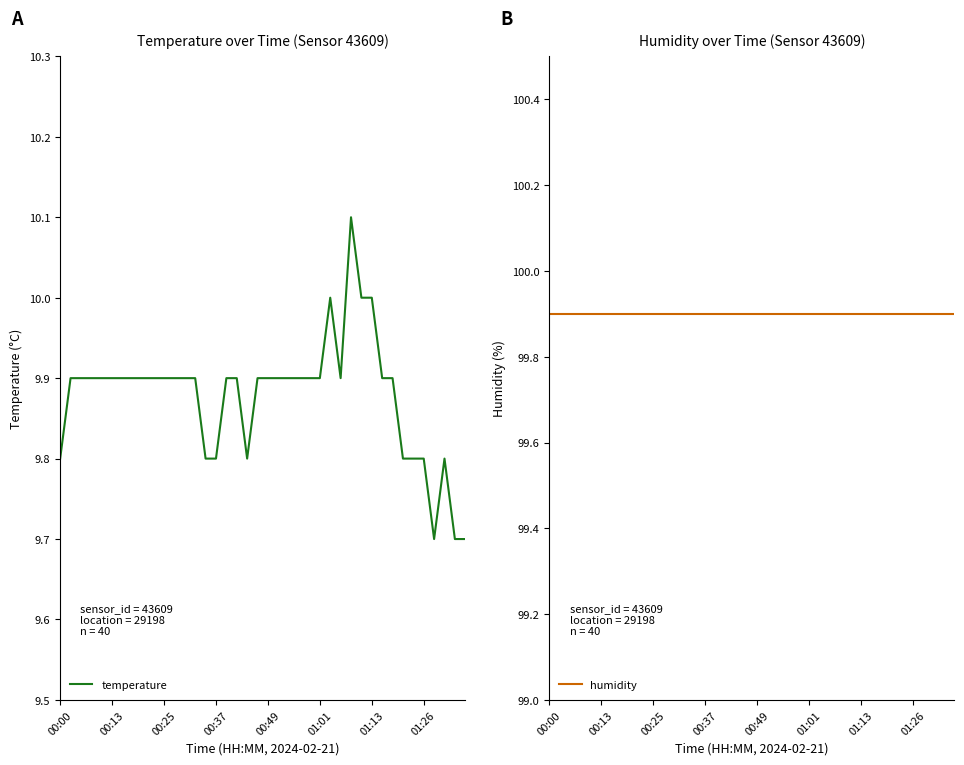

At 01:01, list the series in order from largest to smallest.

humidity, temperature